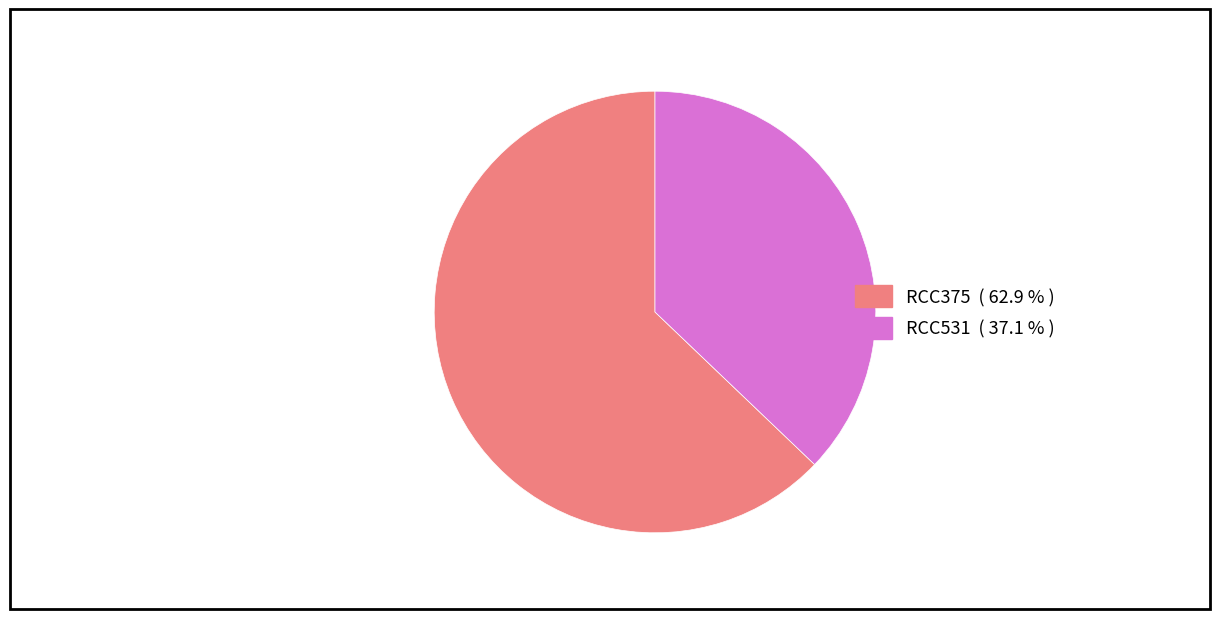

Does RCC531 represent more than half of the total?

No